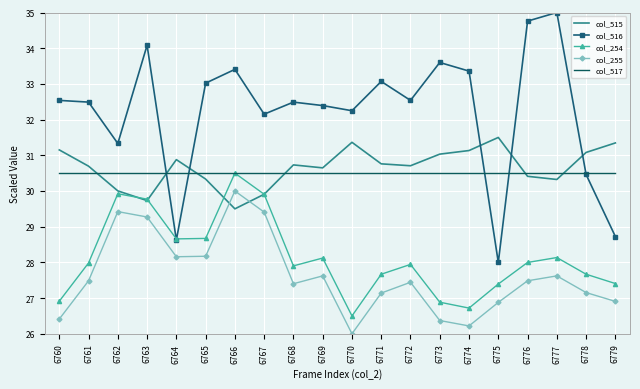

What value does the col_515 series have at 6770?

31.4